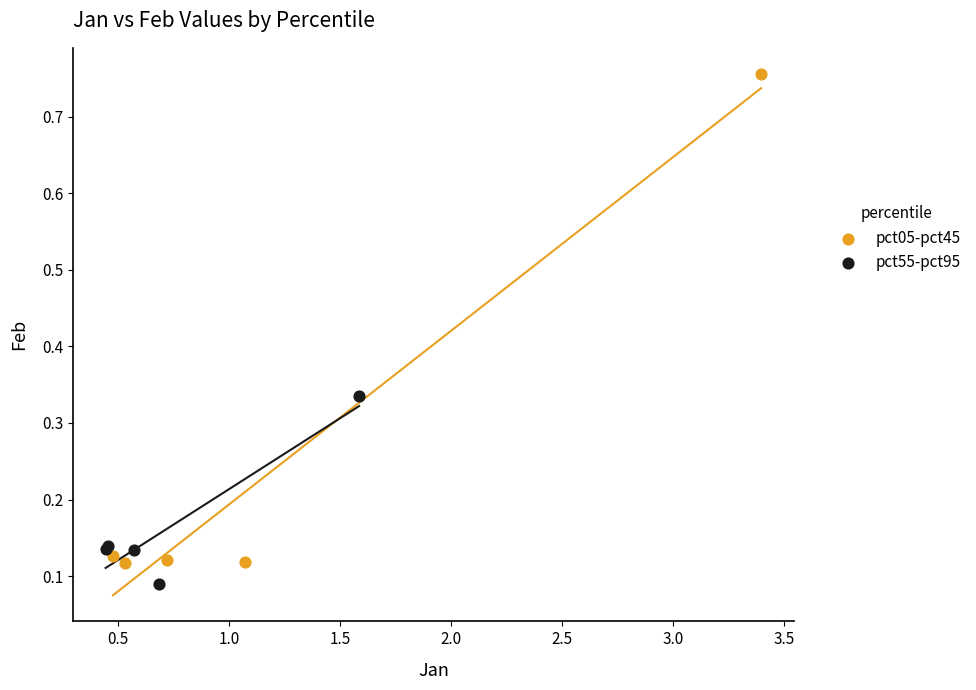

Which series contains the lowest Y value?

pct55-pct95